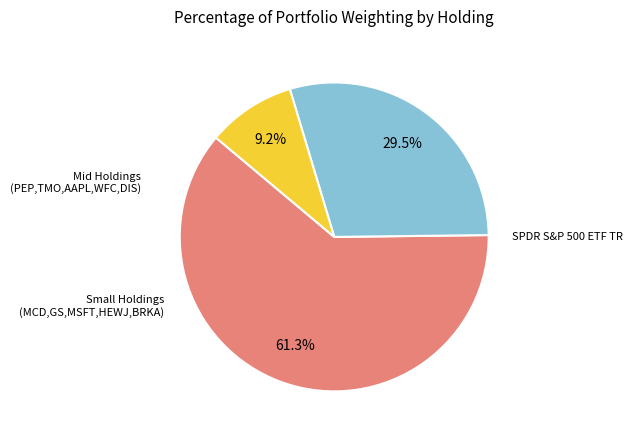

Is there a majority slice in this chart?

Yes